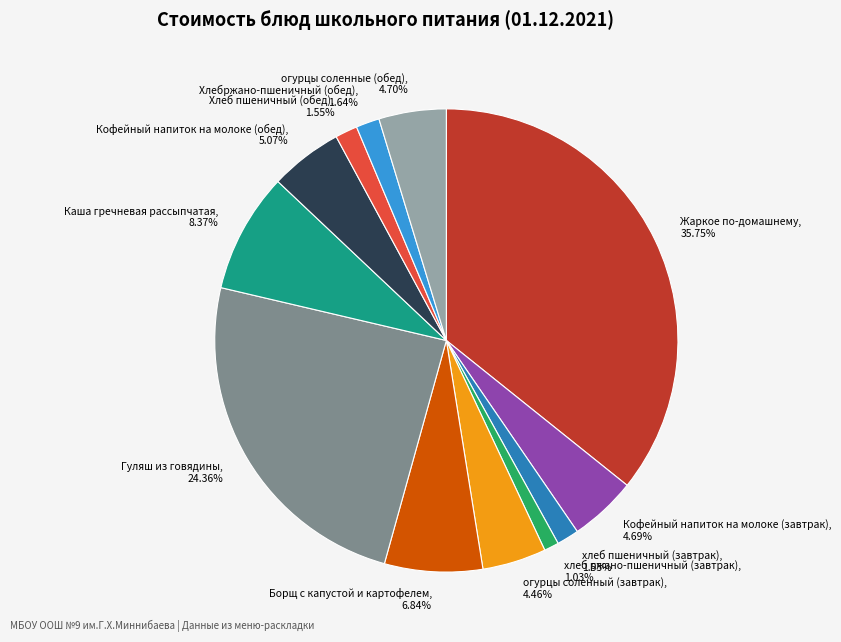

Is it true that Кофейный напиток на молоке (обед) is 19% of the pie?

False